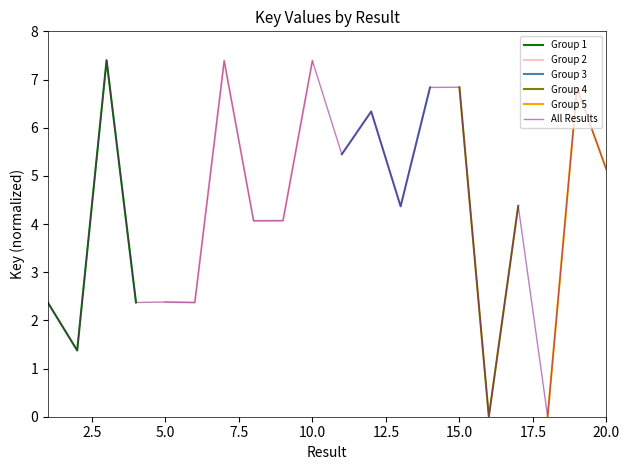

Reading right to left, extract all data points from this chart.

20=5.1	19=6.8	18=0.0	17=4.4	16=0.0	15=6.8	14=6.8	13=4.4	12=6.3	11=5.4	10=7.4	9=4.1	8=4.1	7=7.4	6=2.4	5=2.4	4=2.4	3=7.4	2=1.4	1=2.4